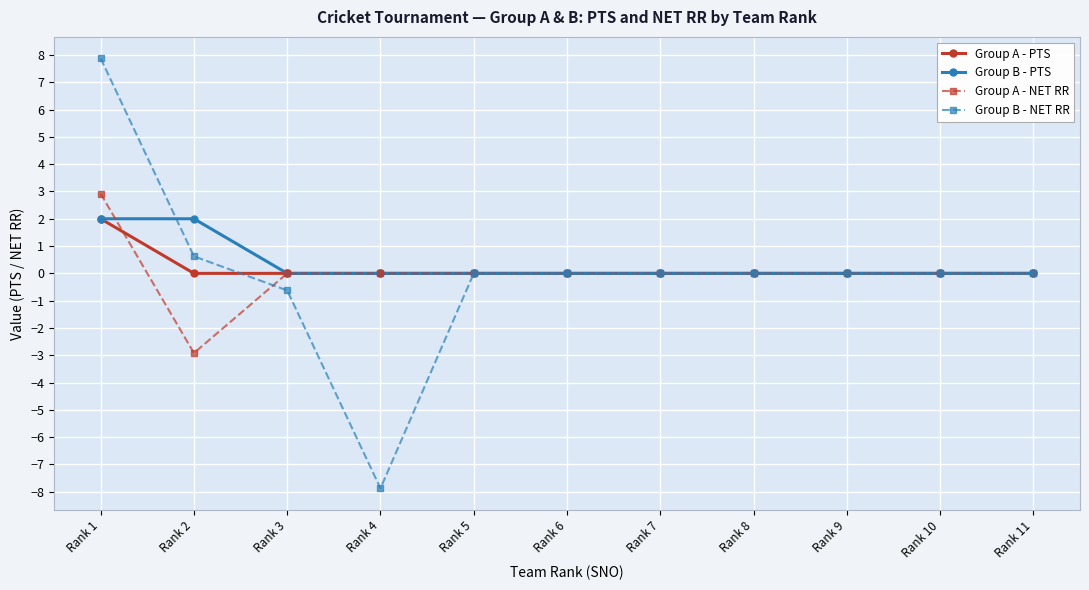

Is it true that Group B - PTS equals -1.4 at Rank 9?

False